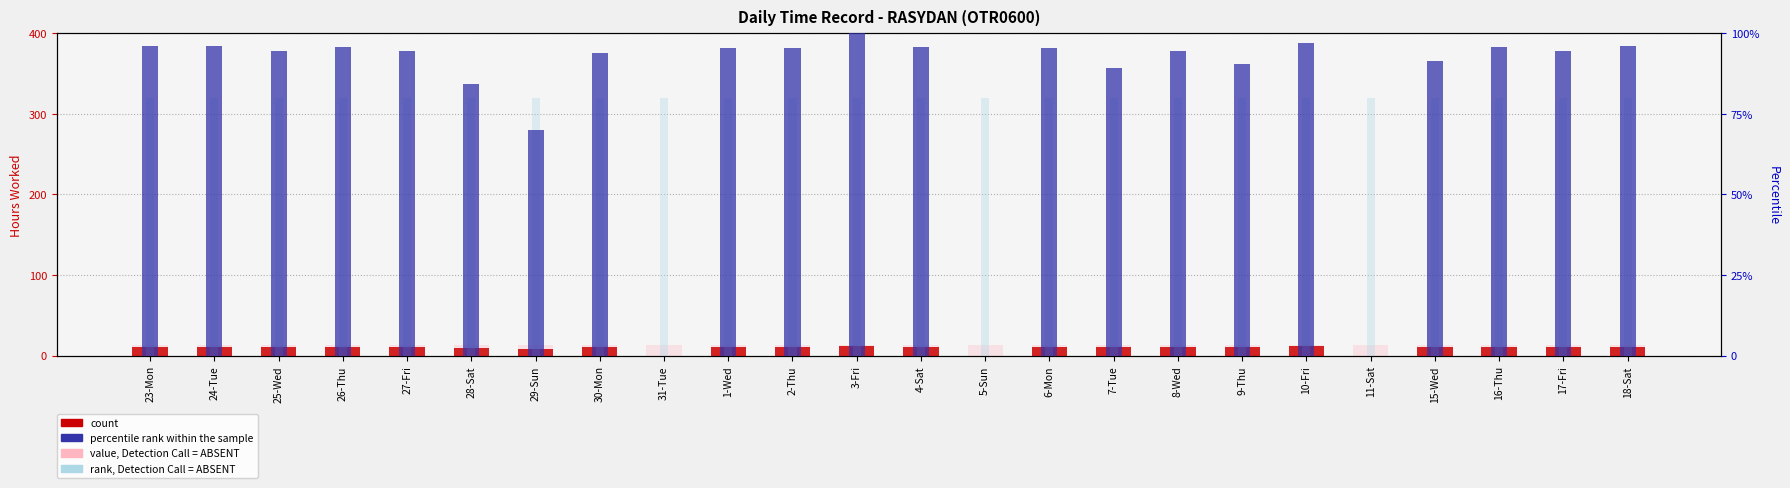

True or false: percentile rank within the sample has a value of 23.1 at 28-Sat.

False